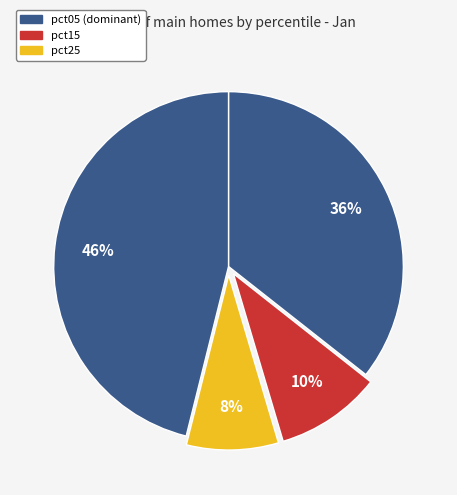

How many slices are in this pie chart?

4